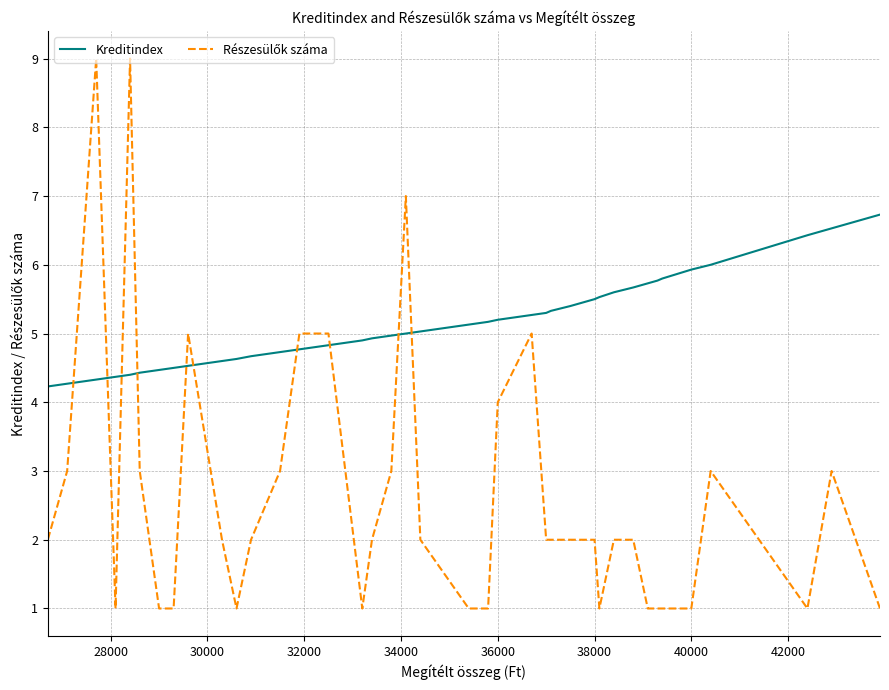

How many interior local peaks does the Részesülők száma series have?

7